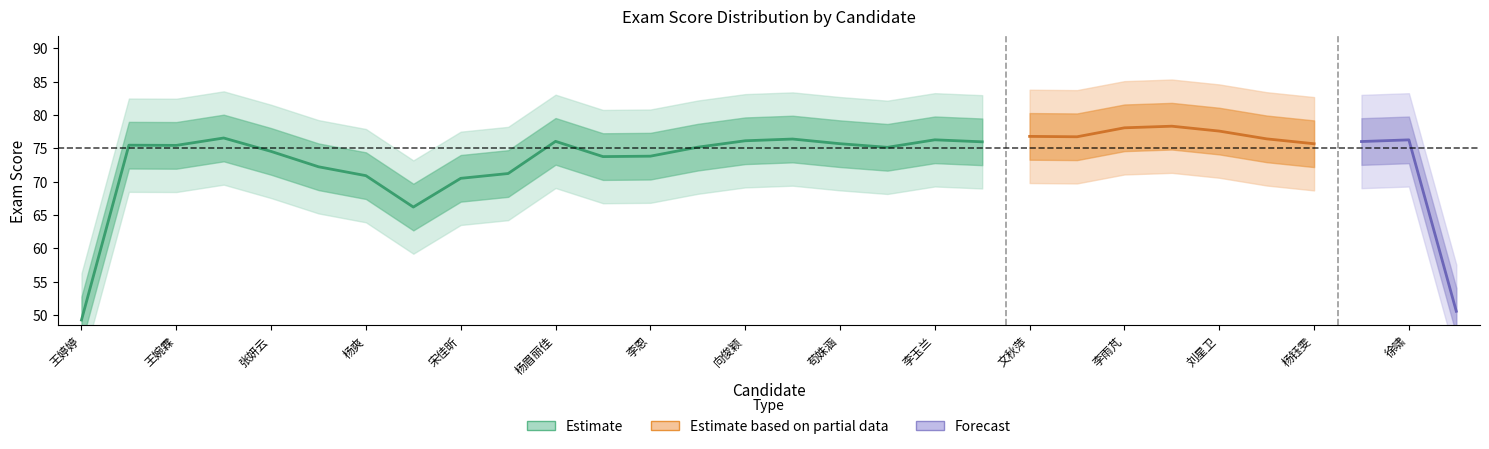

The value of rank at 李东眉 is 1.5. True or false?

False